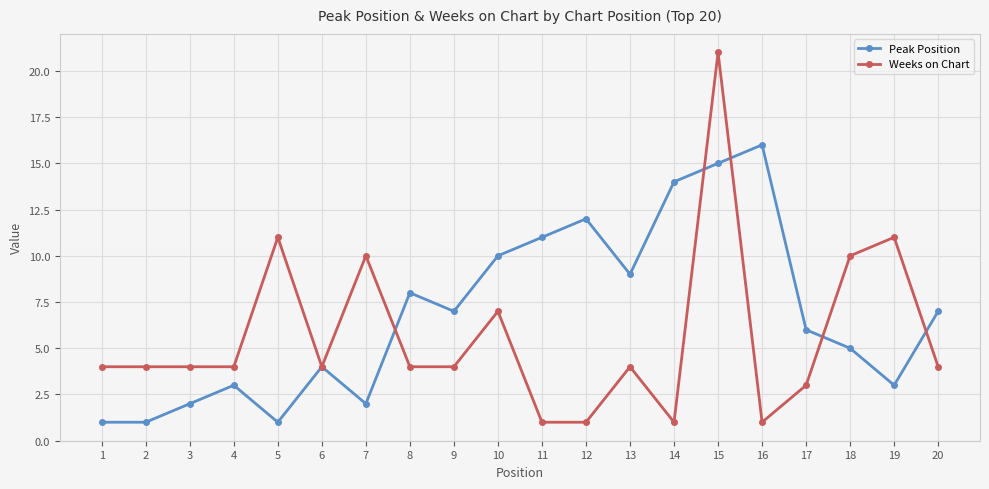

Reading right to left, list all the values displayed in this chart.

Peak Position: 7	3	5	6	16	15	14	9	12	11	10	7	8	2	4	1	3	2	1	1
Weeks on Chart: 4	11	10	3	1	21	1	4	1	1	7	4	4	10	4	11	4	4	4	4